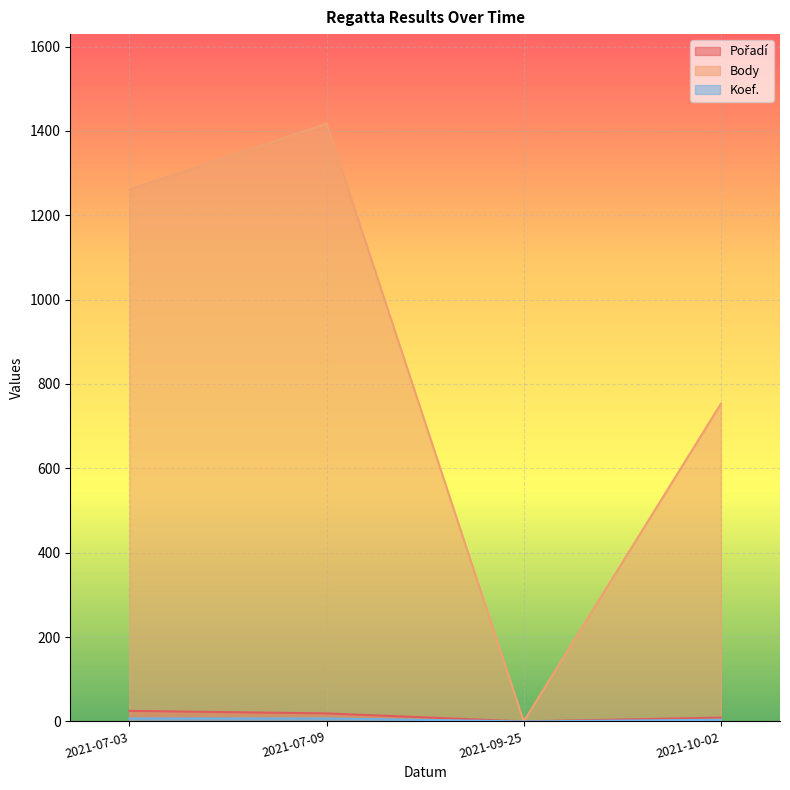

At which category is the sum across all series the highest?

2021-07-09